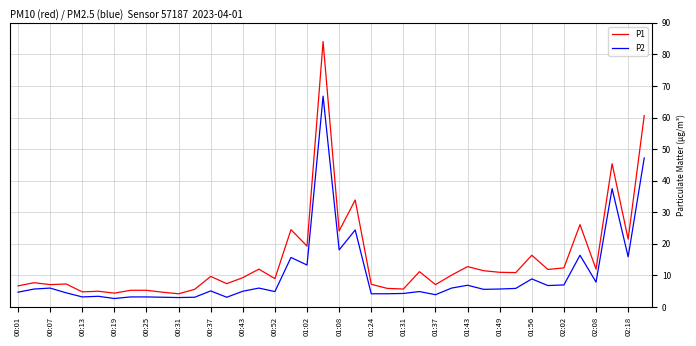

Which series has the largest total across all categories?

P1